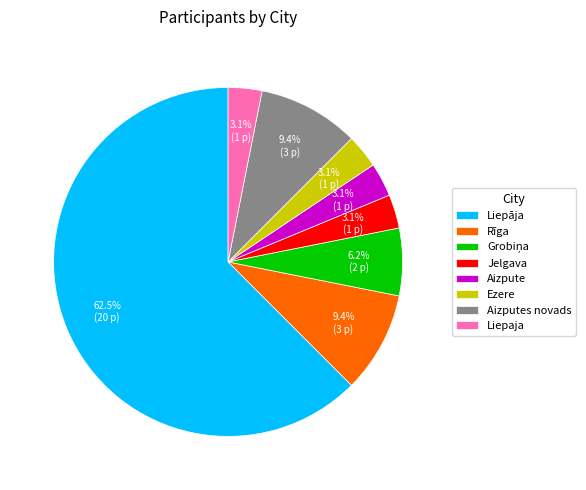

True or false: Rīga accounts for 1% of the total.

False